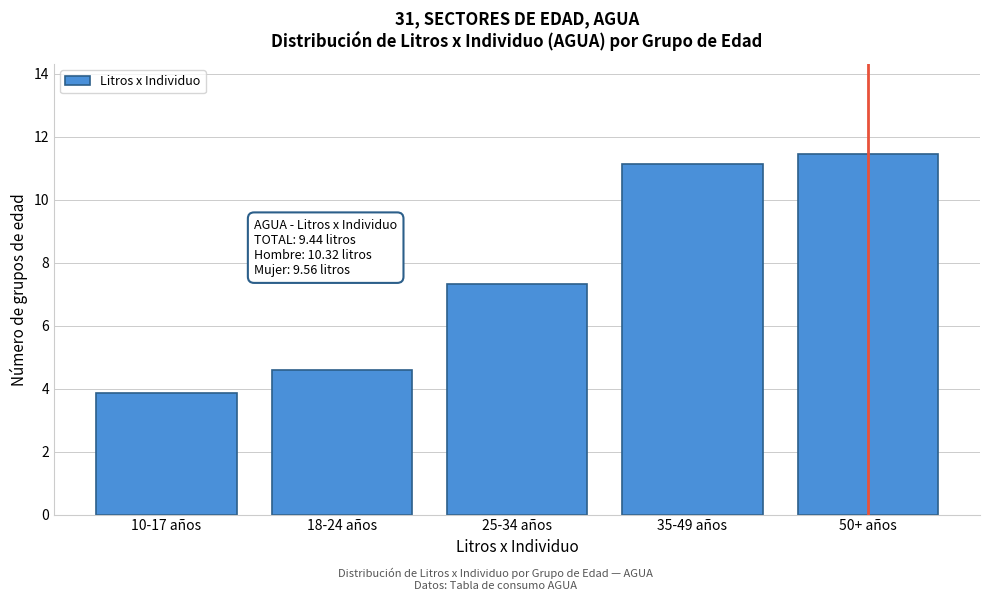

Is it true that the value at 18-24 años is 4.6?

True